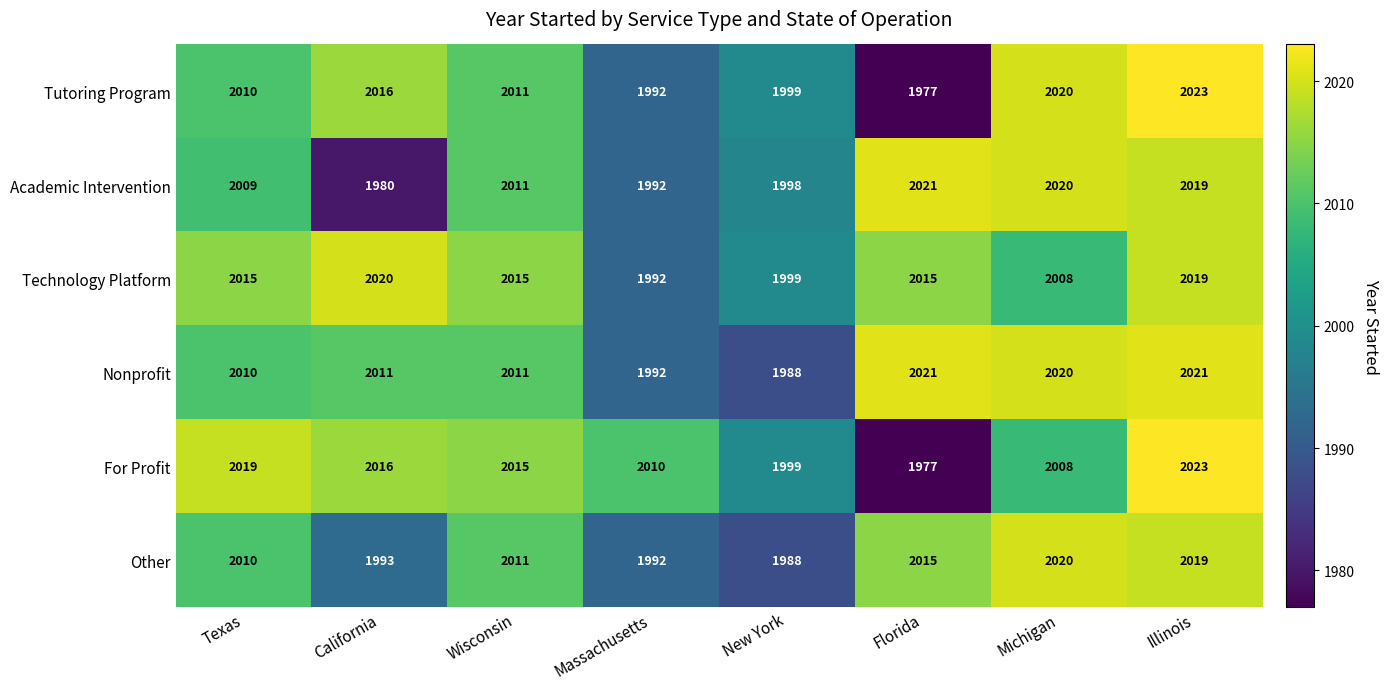

Is it true that Academic Intervention equals 2019 at Illinois?

True